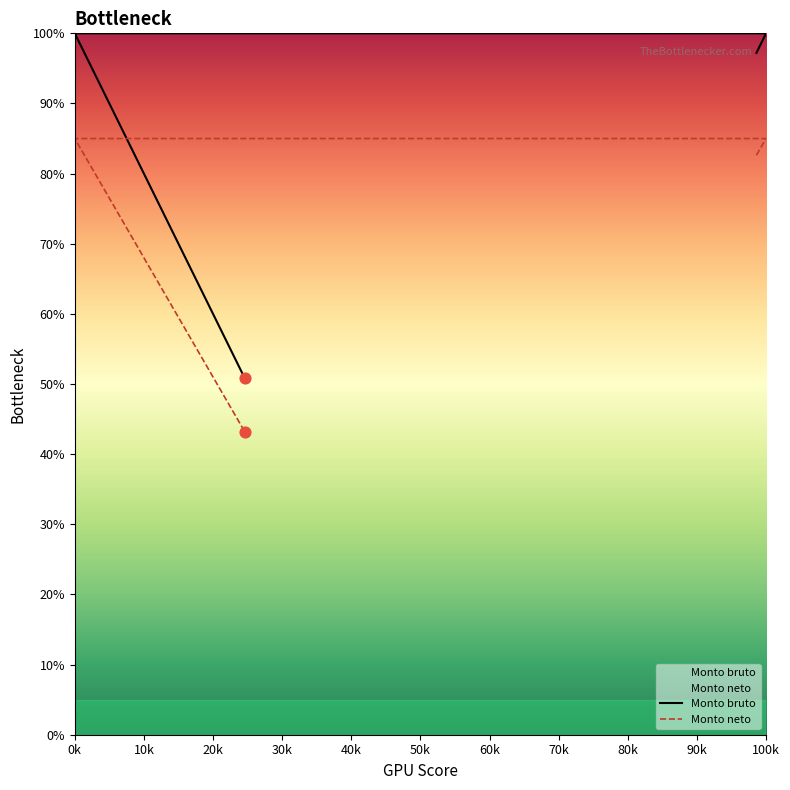

Which series contains the highest Y value?

Monto bruto